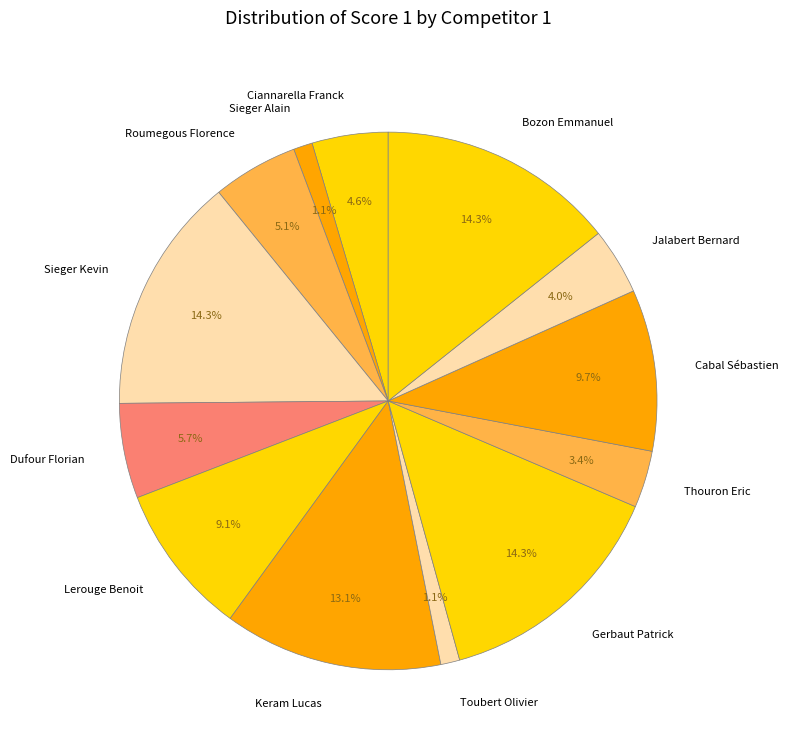

Is there a majority slice in this chart?

No